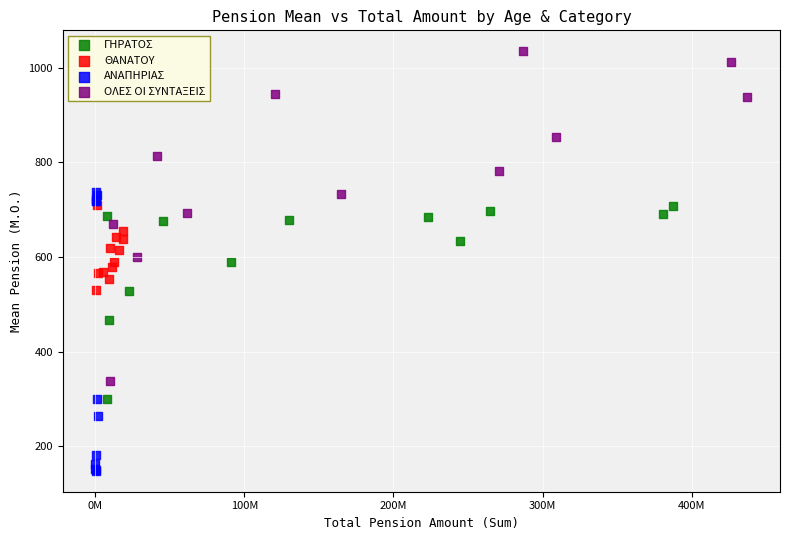

Which series reaches the minimum Y coordinate?

ΑΝΑΠΗΡΙΑΣ